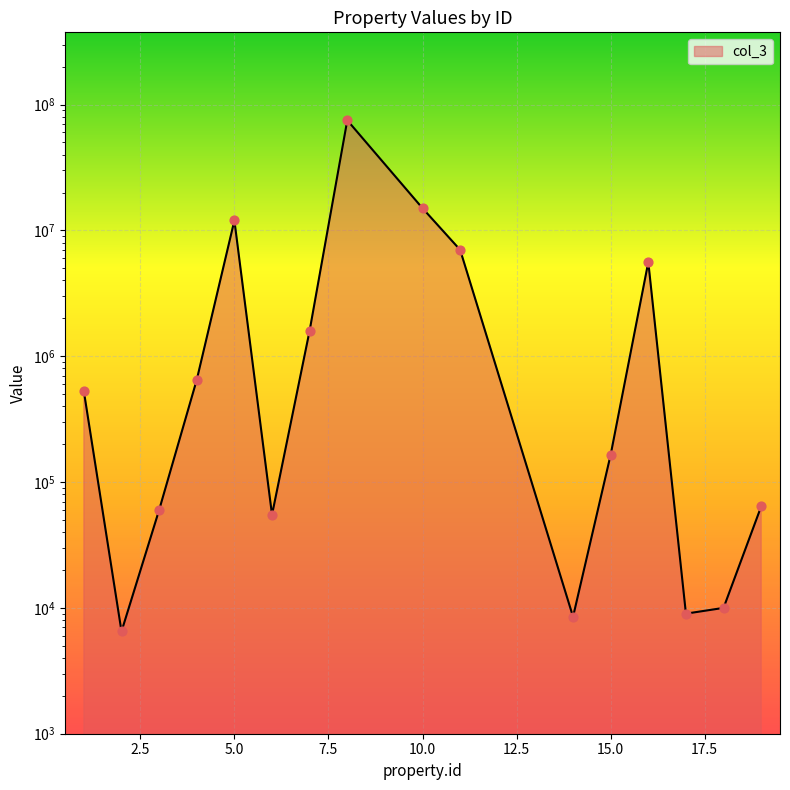

What is the change in value from 4 to 15?

-485000